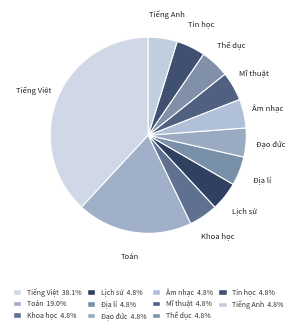

To the nearest percent, what portion does Địa lí represent?

5%